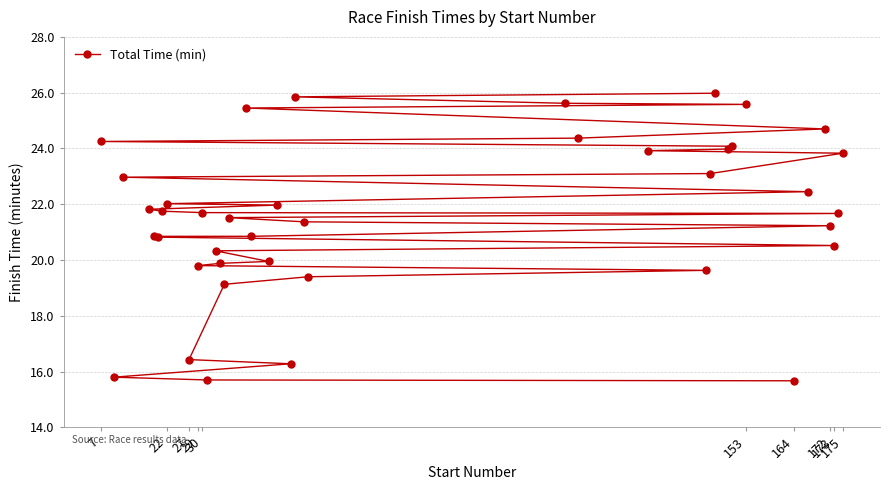

What is the minimum value shown in the chart?

15.7